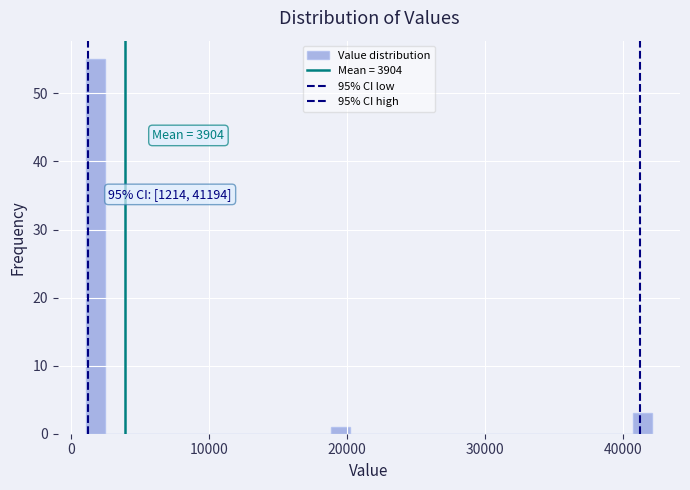

Around what value on the x-axis is the tallest bar? Give the approximate position of its centre, as read against the axis.

2000